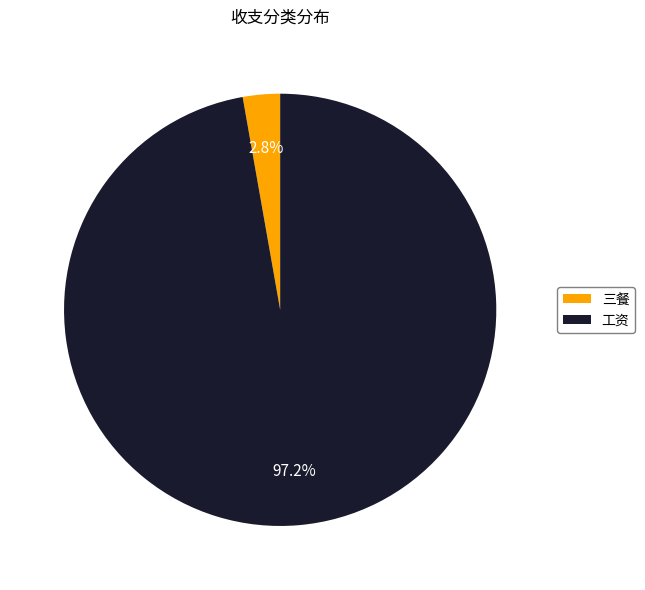

True or false: 三餐 accounts for 3% of the total.

True